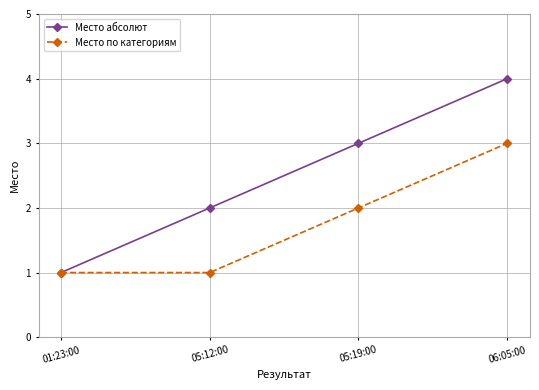

The Место по категориям series shows 3 at 06:05:00. True or false?

True